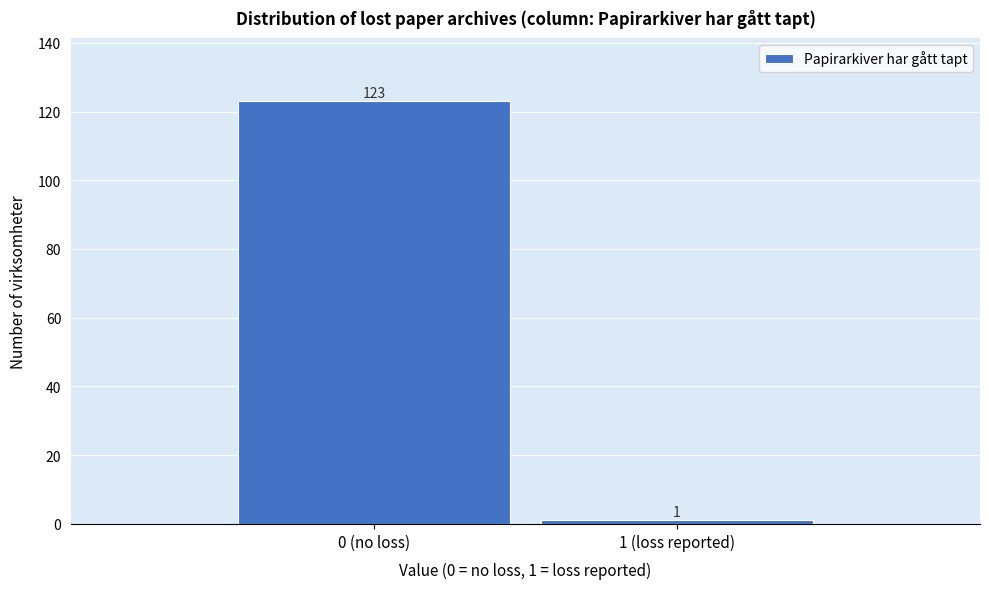

Reading left to right, list all the values displayed in this chart.

0 (no loss)=123	1 (loss reported)=1